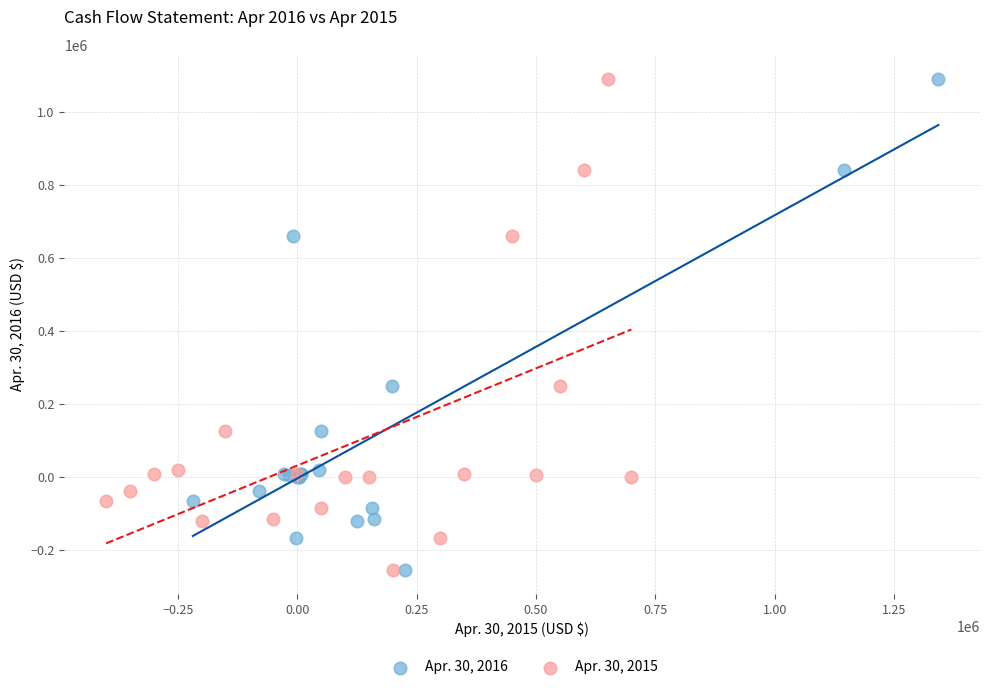

What are all the series names shown in the legend?

Apr. 30, 2016, Apr. 30, 2015